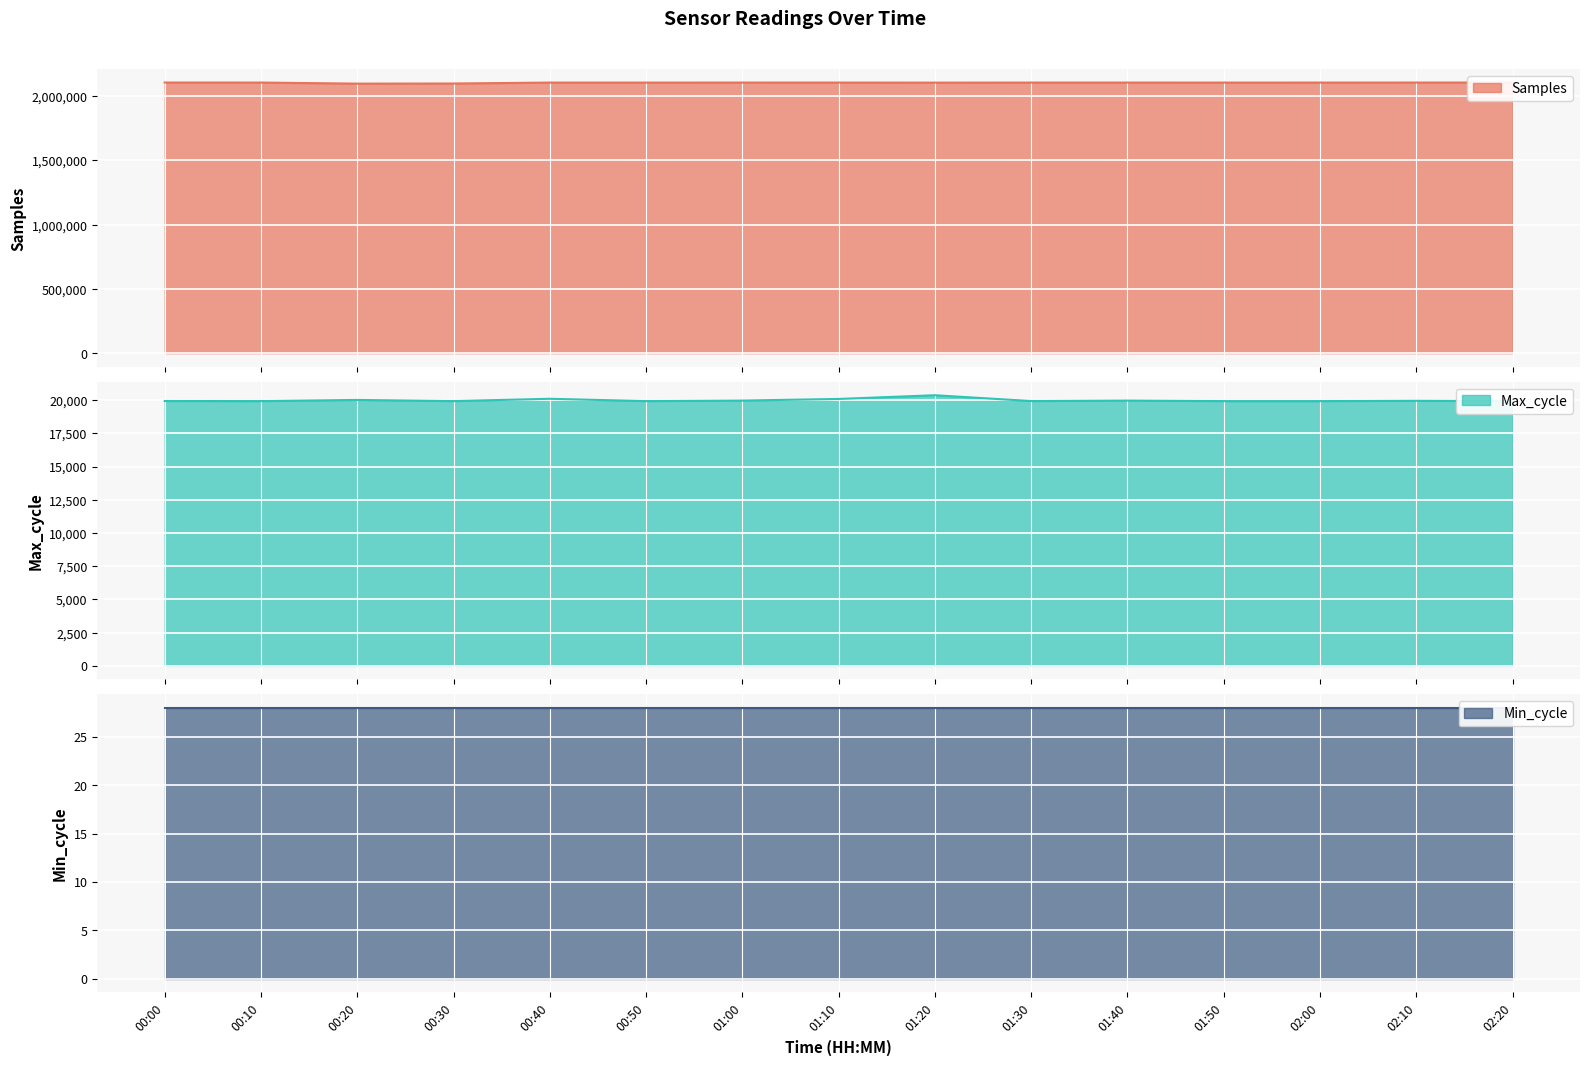

Read the Max_cycle value at 01:30, to the nearest 5.

19930